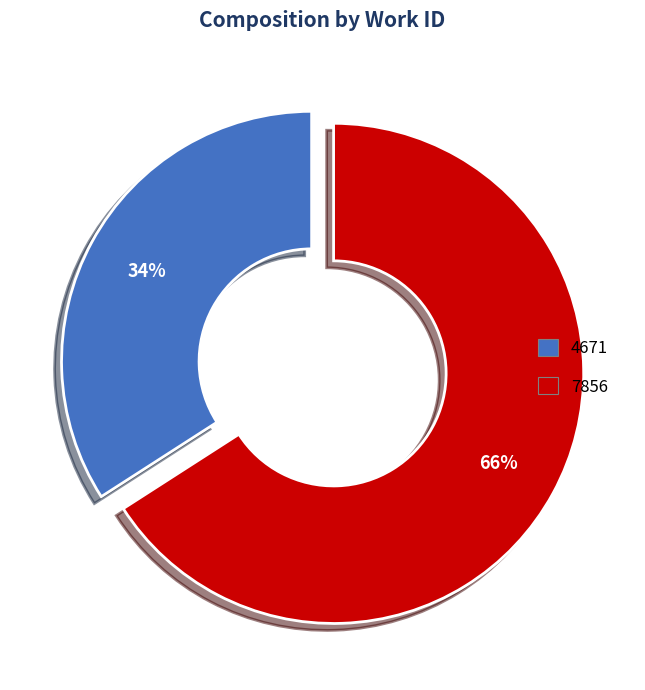

Which has a higher value, 4671 or 7856?

7856